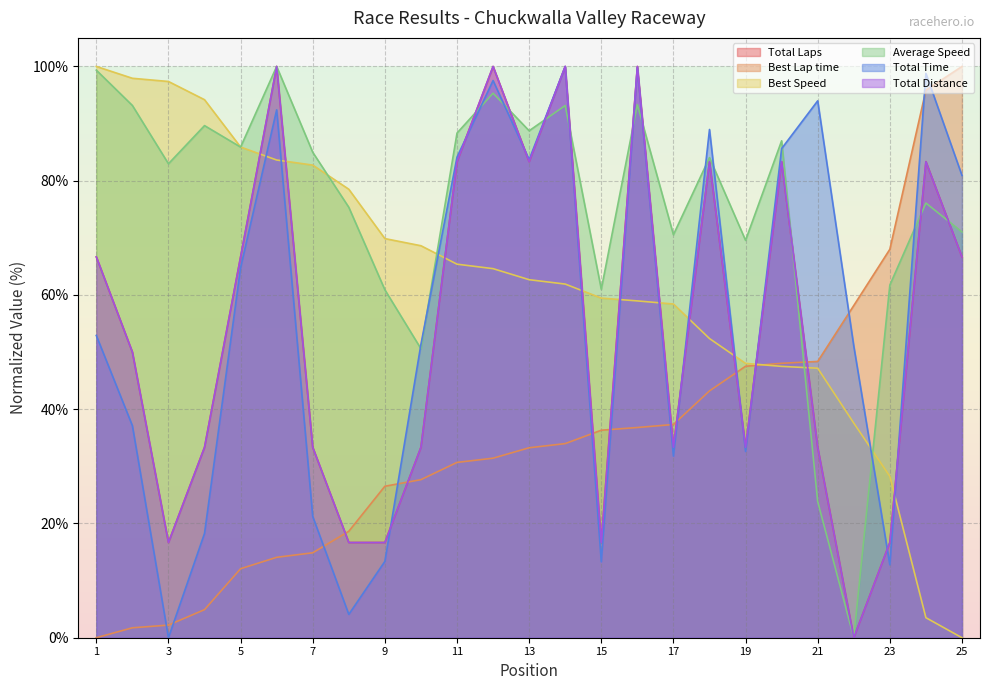

Does the chart display data point markers on the line(s)?

No